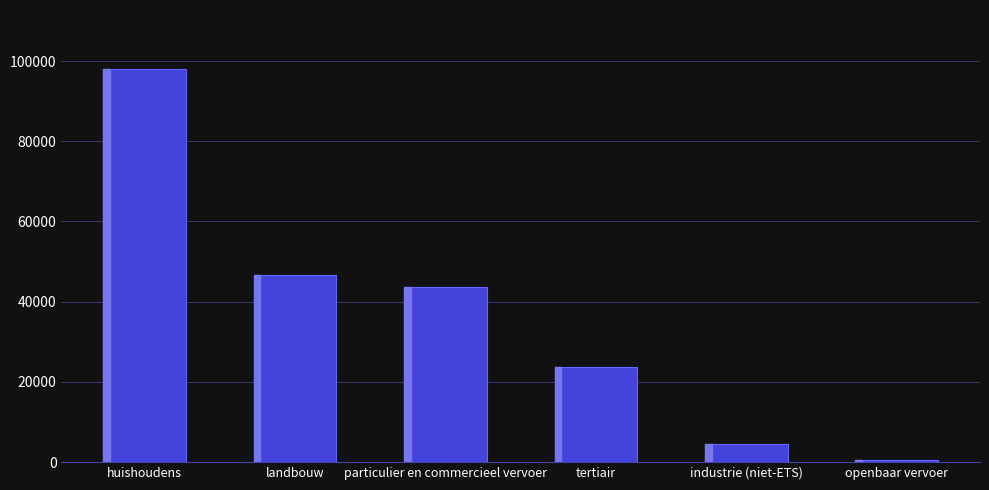

What is the smallest value displayed?

542.5